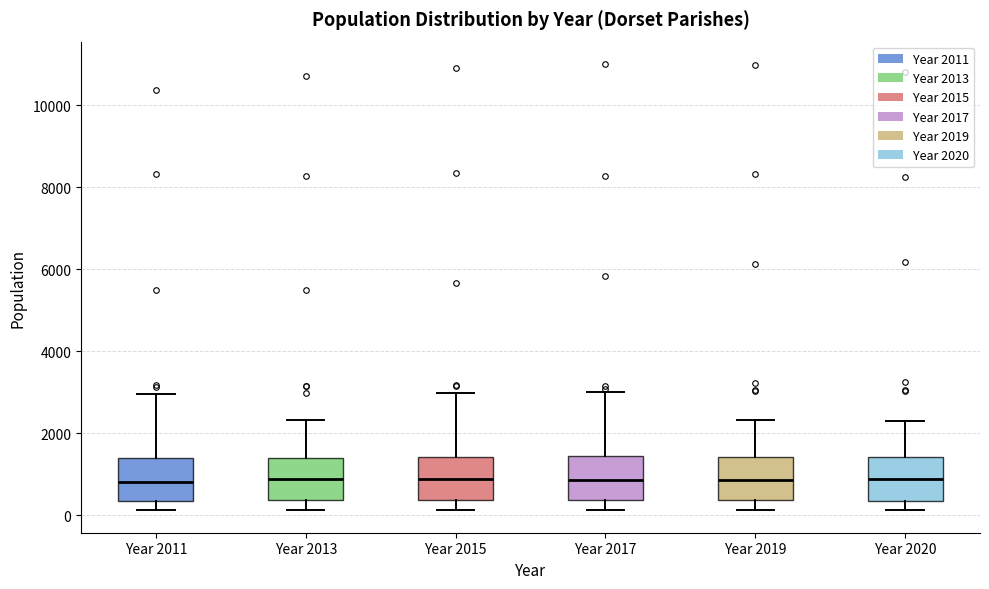

Reading left to right, transcribe this box plot: for each box, give where its median line is, the range the box spans, and where its two whiskers end, as read against the y-axis. The values are not printed on the chart, so give them approximately, as read against the axis.

Year 2011: median 800, box 400 to 1400, whiskers 200 to 3000
Year 2013: median 800, box 400 to 1400, whiskers 200 to 2400
Year 2015: median 800, box 400 to 1400, whiskers 200 to 3000
Year 2017: median 800, box 400 to 1400, whiskers 200 to 3000
Year 2019: median 800, box 400 to 1400, whiskers 200 to 2400
Year 2020: median 800, box 400 to 1400, whiskers 200 to 2200